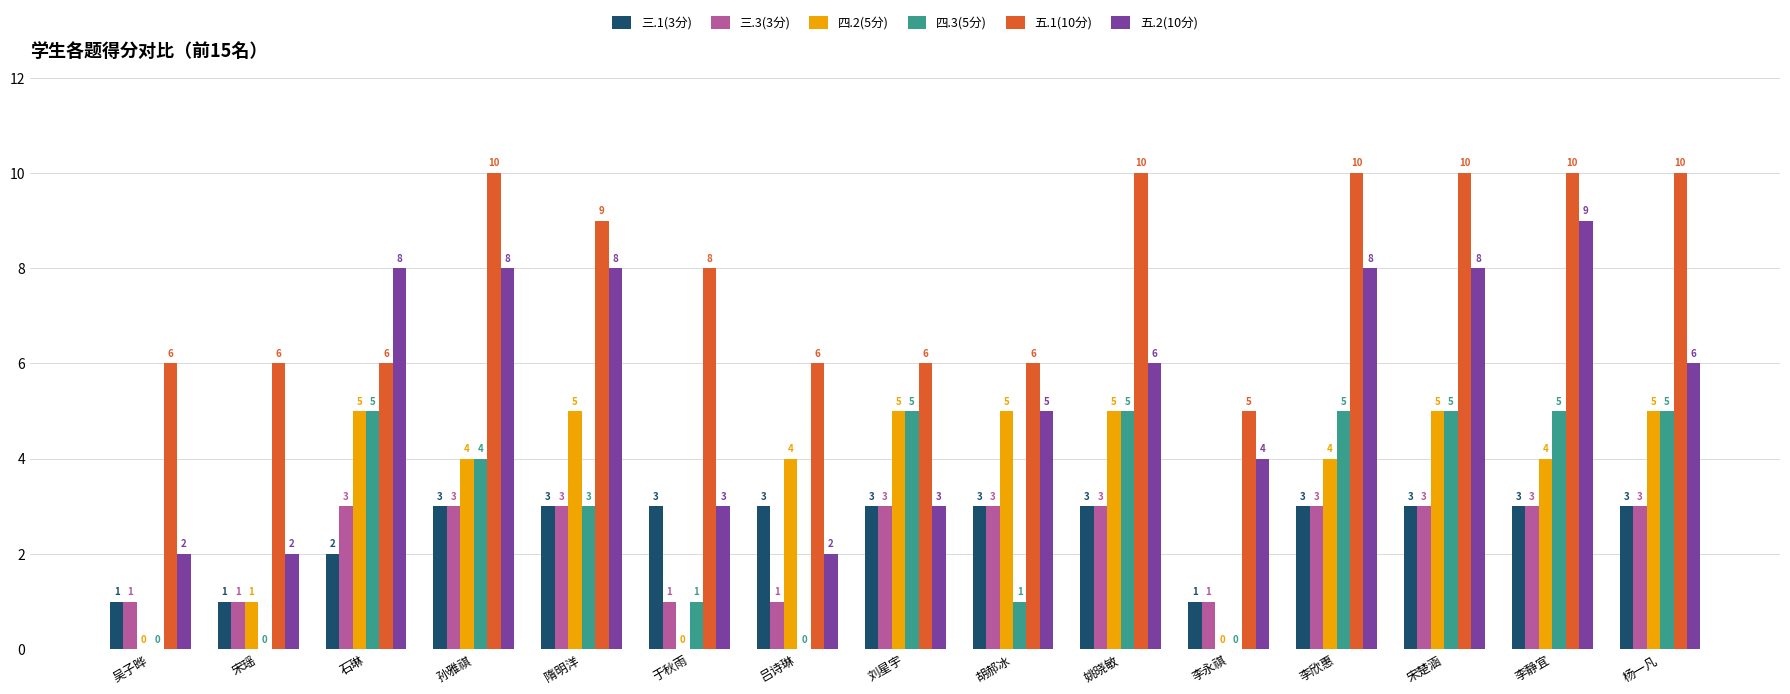

What is the sum of all 四.3(5分) values?

44